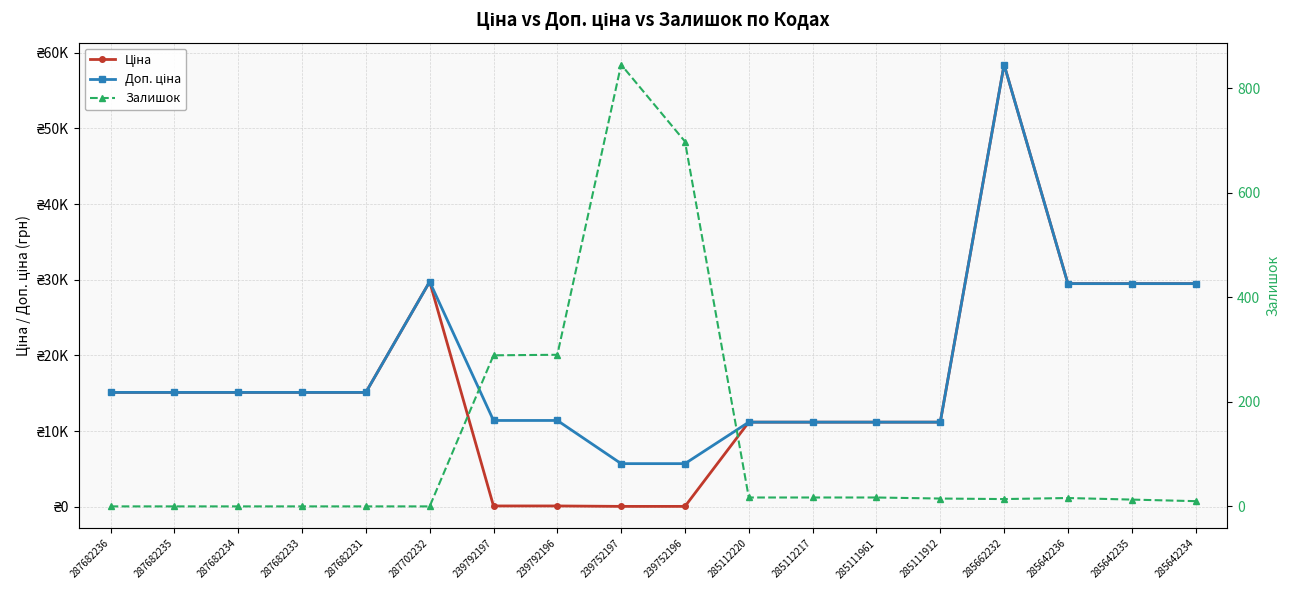

At which label is Доп. ціна closest to 32065?

287702232